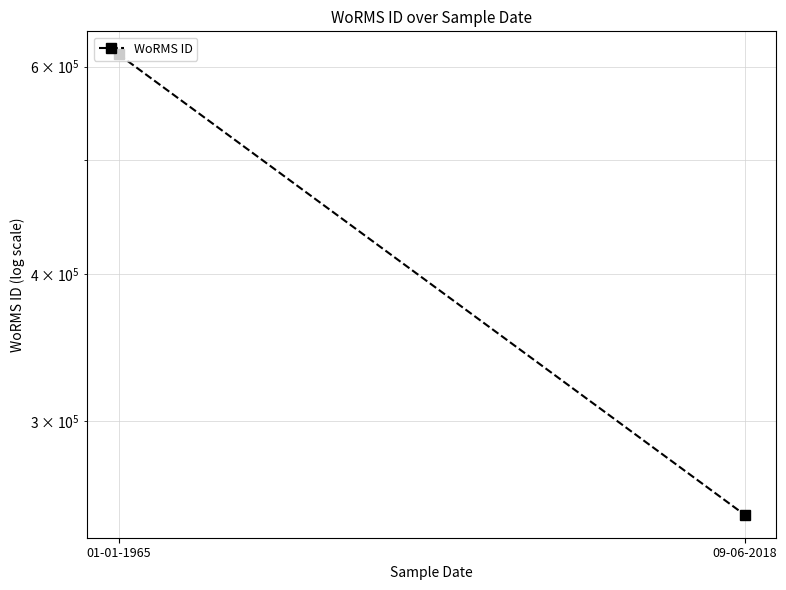

Rank the categories by value from highest to lowest.

01-01-1965, 09-06-2018